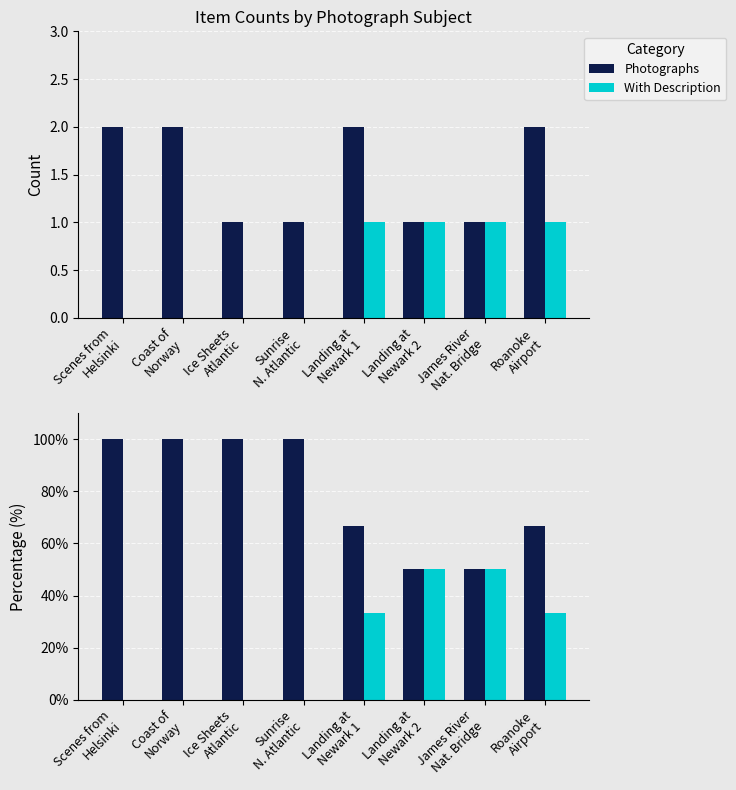

What is the sum of all Photographs values?

633.3